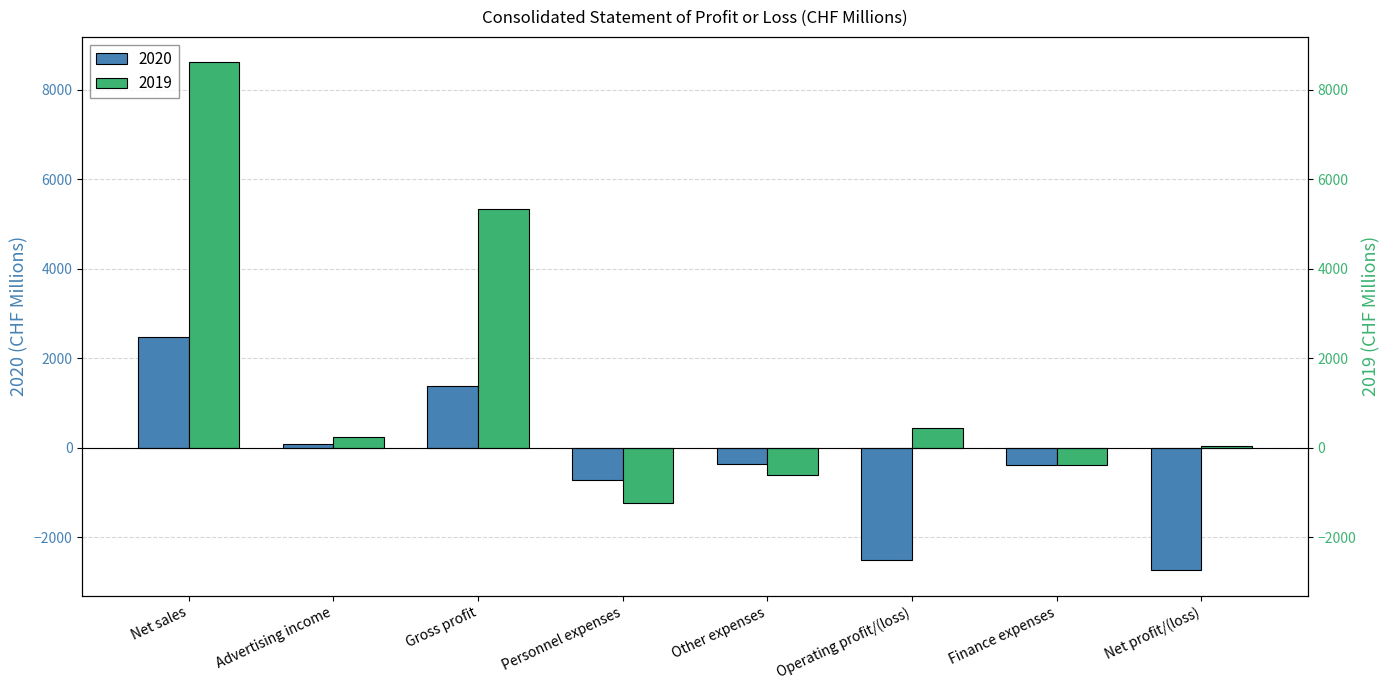

Is the value of 2020 at Gross profit greater than the value of 2019 at Net sales?

No